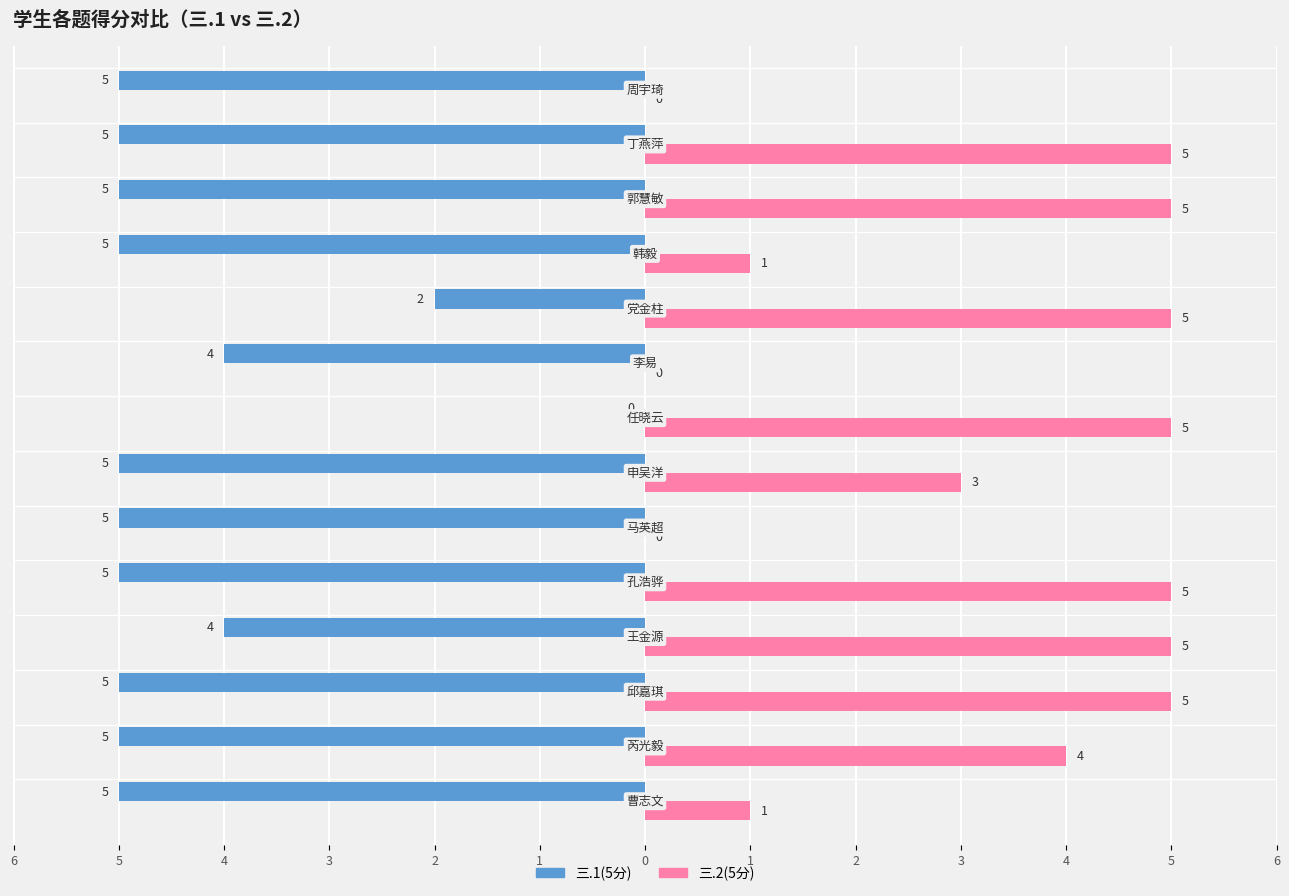

Count the 三.2(5分) values in the range 1 to 5.

11